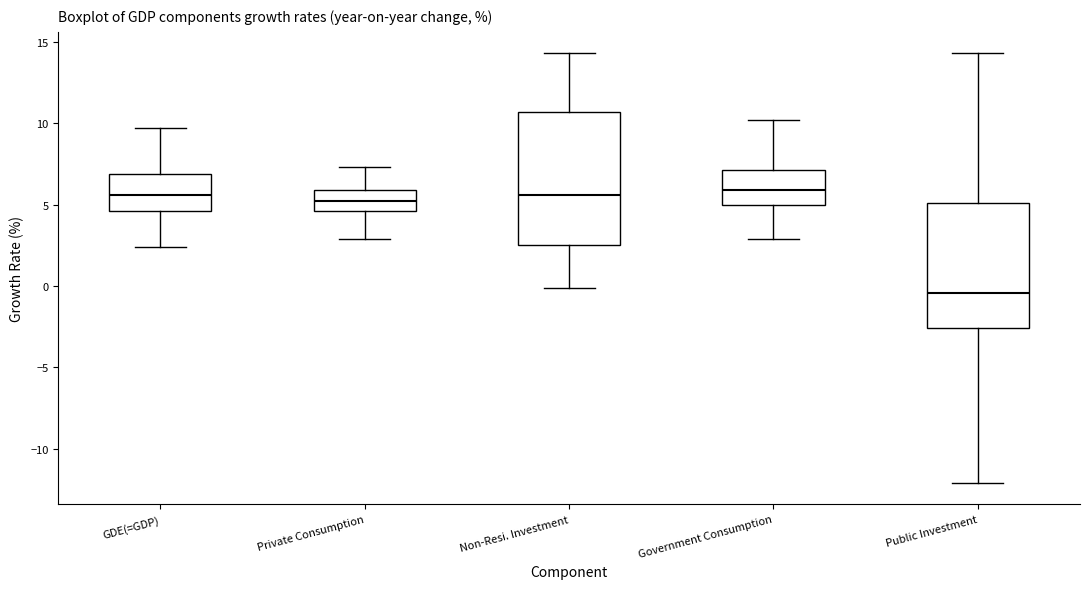

Reading left to right, transcribe this box plot: for each box, give where its median line is, the range the box spans, and where its two whiskers end, as read against the y-axis. The values are not printed on the chart, so give them approximately, as read against the axis.

GDE(=GDP): median 5.5, box 4.5 to 7.0, whiskers 2.5 to 9.5
Private Consumption: median 5.0, box 4.5 to 6.0, whiskers 3.0 to 7.5
Non-Resi. Investment: median 5.5, box 2.5 to 10.5, whiskers 0.0 to 14.5
Government Consumption: median 6.0, box 5.0 to 7.0, whiskers 3.0 to 10.0
Public Investment: median -0.5, box -2.5 to 5.0, whiskers -12.0 to 14.5